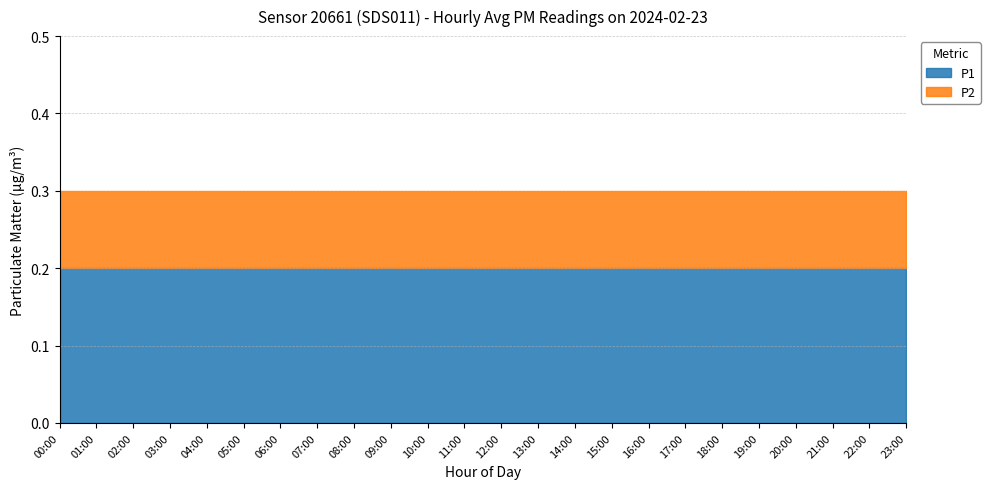

The P2 series shows 0.1 at 10:00. True or false?

True